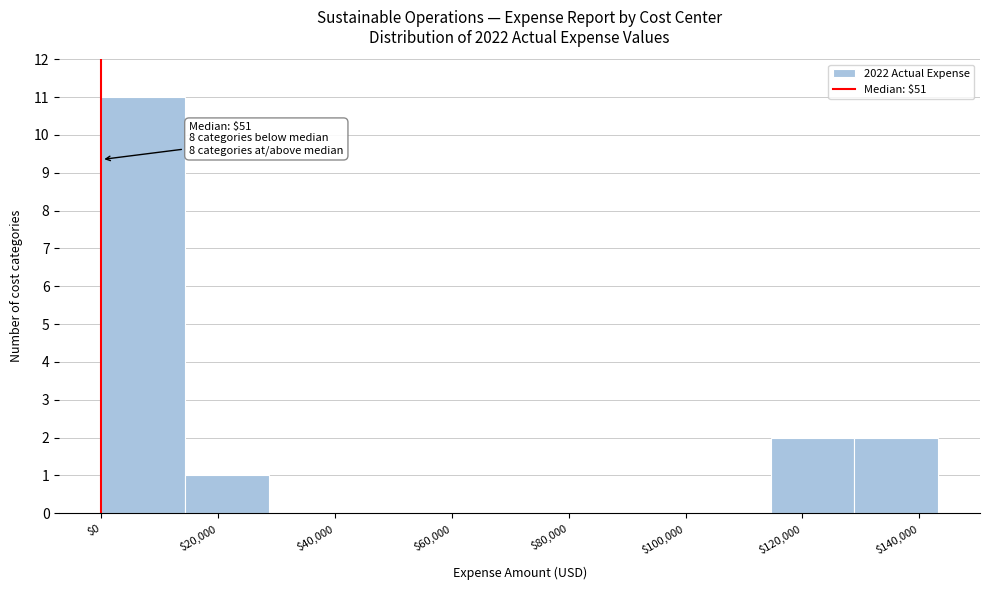

Over which range of the x-axis is the bar tallest?

0 to 14000